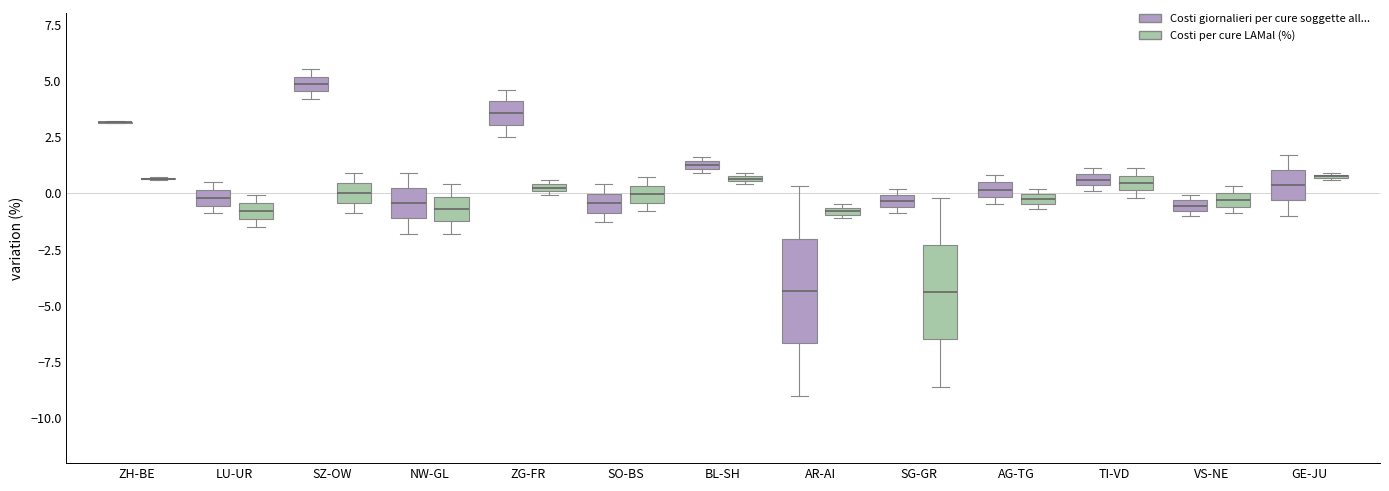

Where is the lower edge of the box for BL-SH (Costi per cure LAMal (%)) on the y-axis? The values are not printed on the chart, so give them approximately, as read against the axis.

0.5